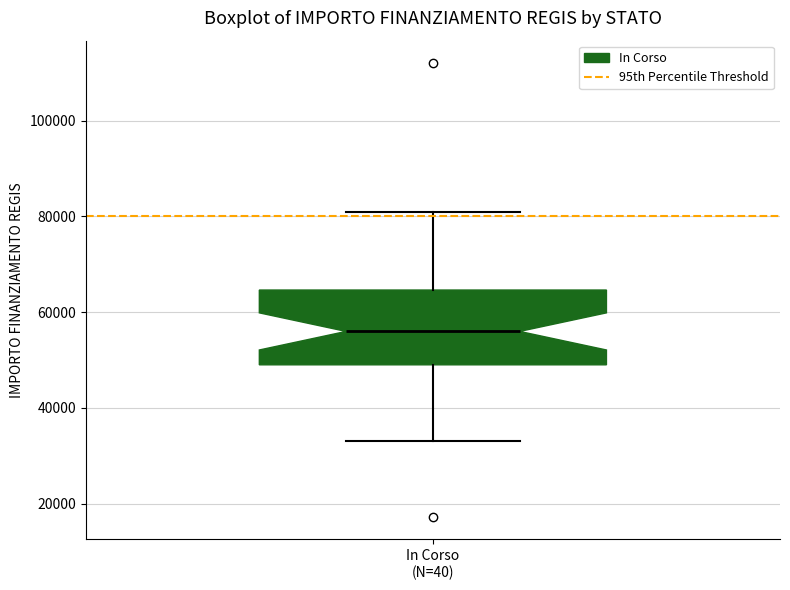

Read this box plot against the y-axis: the position of the median line, the range covered by the box, and the ends of both whiskers. The values are not printed on the chart, so give them approximately, as read against the axis.

median 56000, box 50000 to 64000, whiskers 32000 to 80000